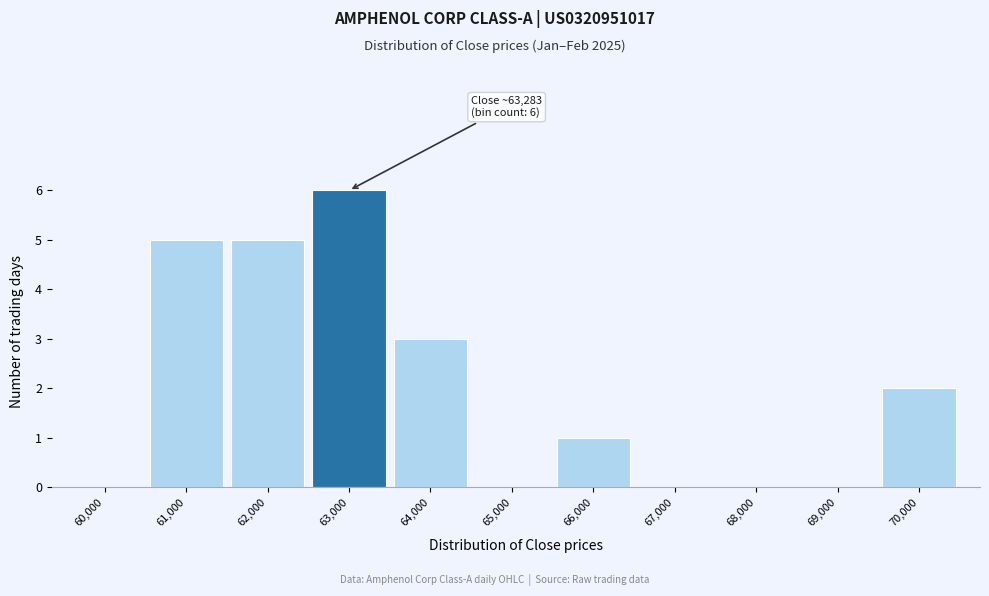

Reading left to right, list all the values displayed in this chart.

60,000=0	61,000=5	62,000=5	63,000=6	64,000=3	65,000=0	66,000=1	67,000=0	68,000=0	69,000=0	70,000=2